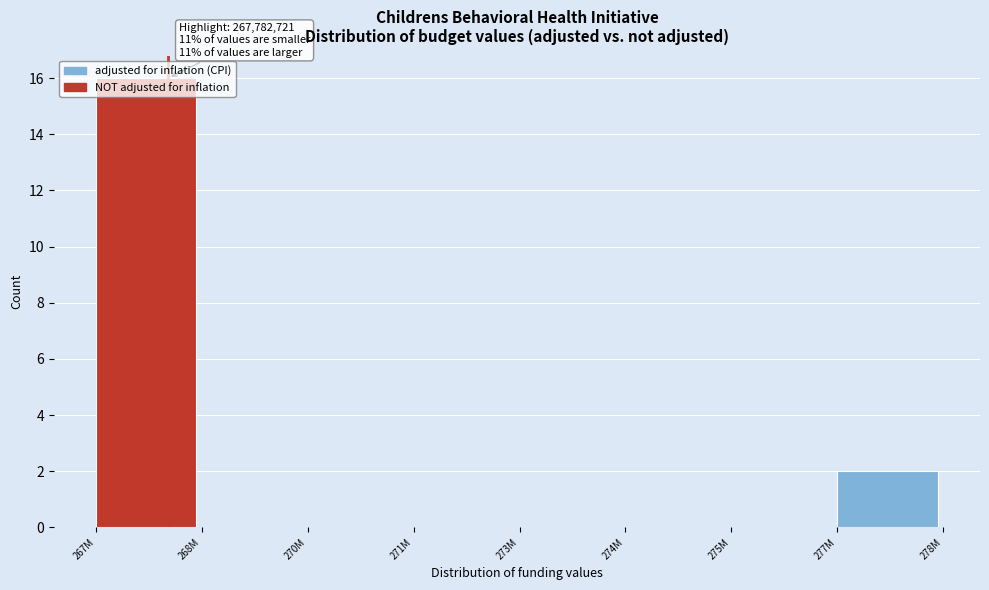

What is the sum of the values at 277M and 267M?

18